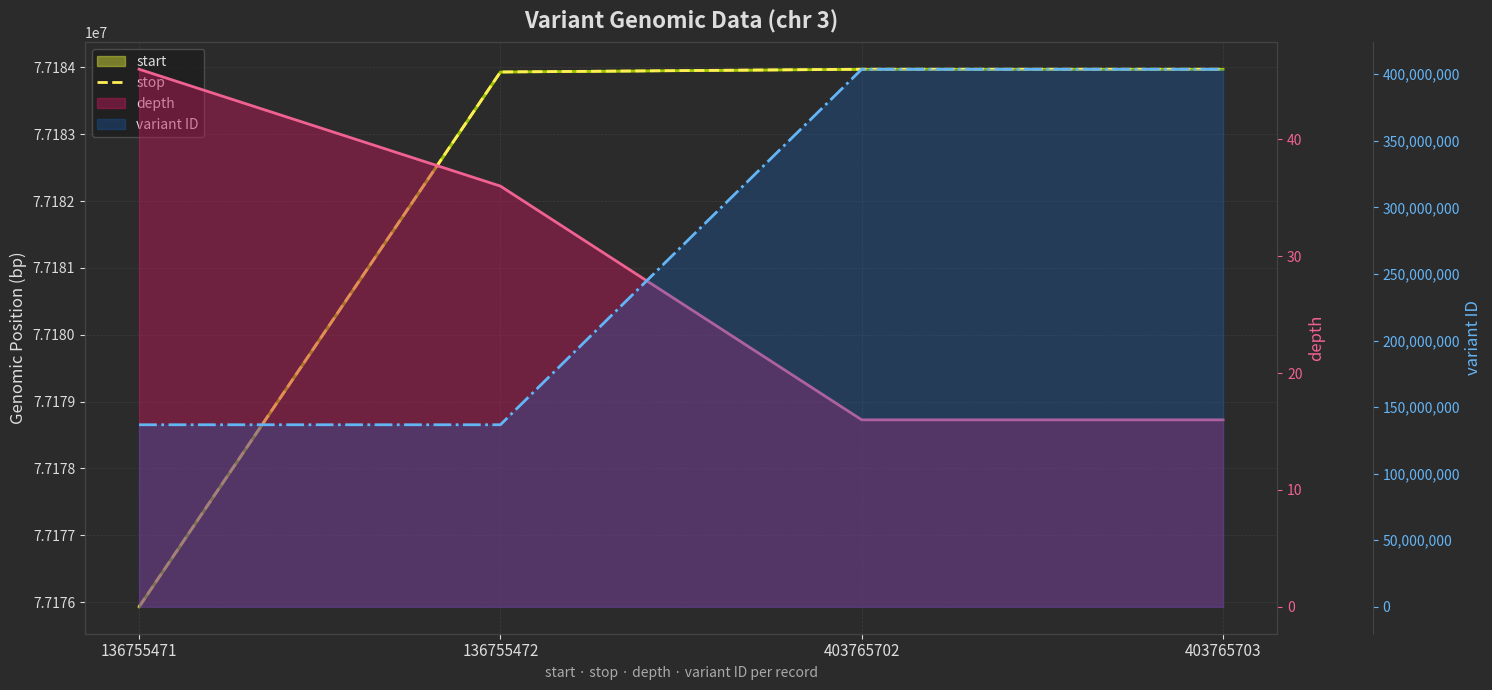

At which label does variant ID first exceed 403765702?

403765703